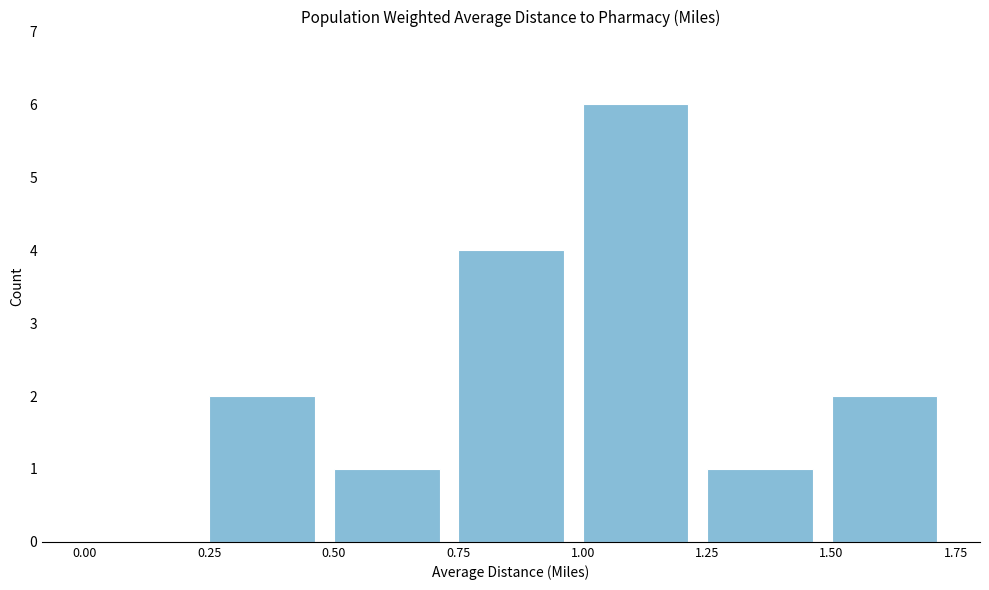

Over which range of the x-axis is the bar tallest?

1.00 to 1.25